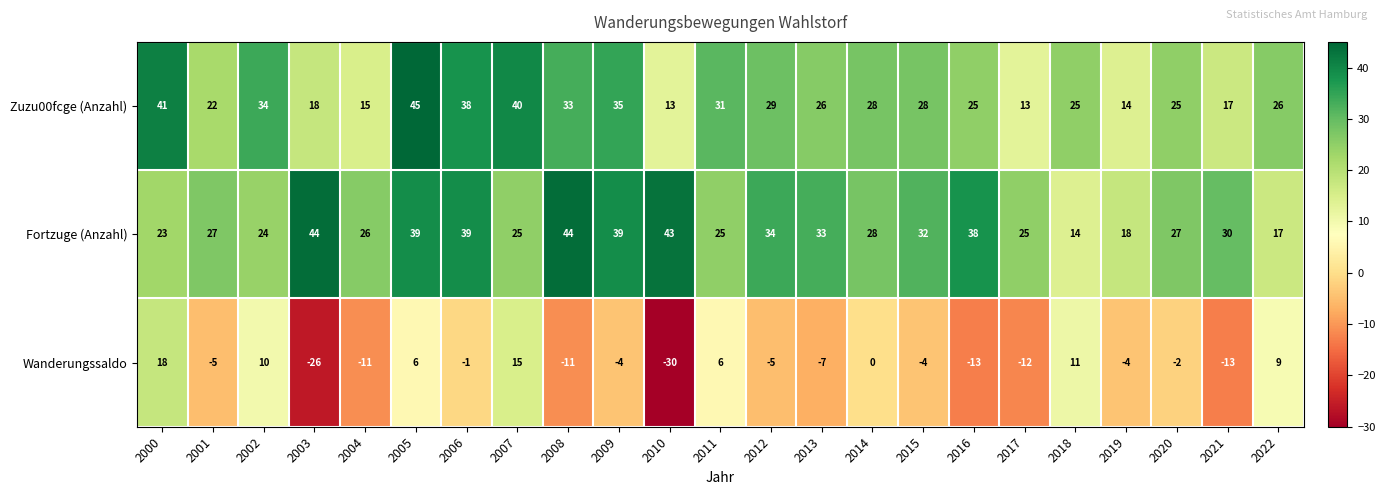

What is the sum of the Wanderungssaldo values at 2001 and 2021?

-18